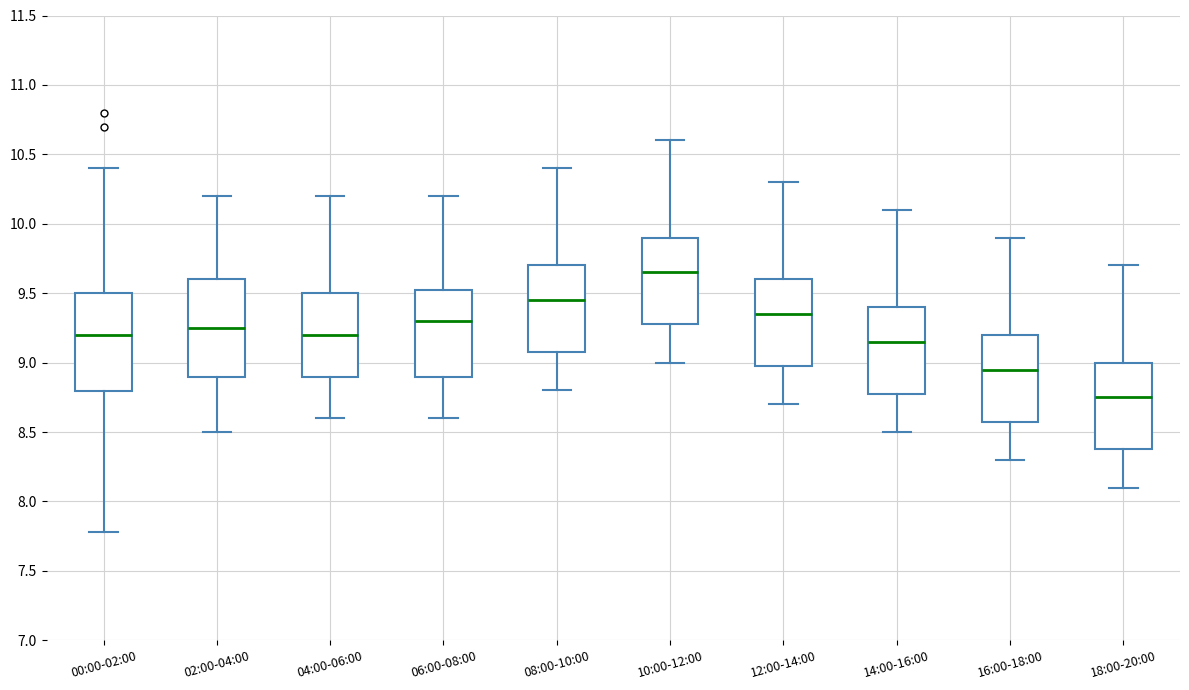

Which box's median line is the highest?

10:00-12:00